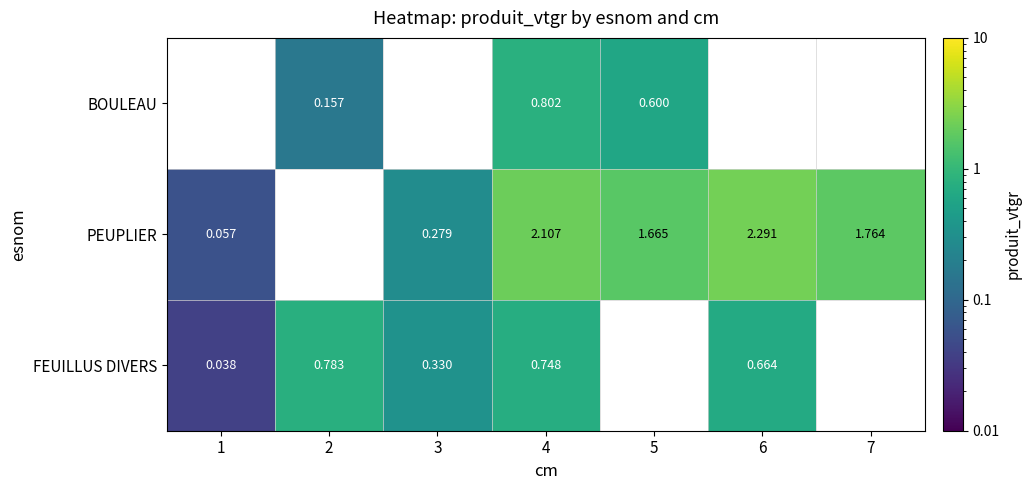

Is the value of PEUPLIER at 5 greater than the value of BOULEAU at 5?

Yes